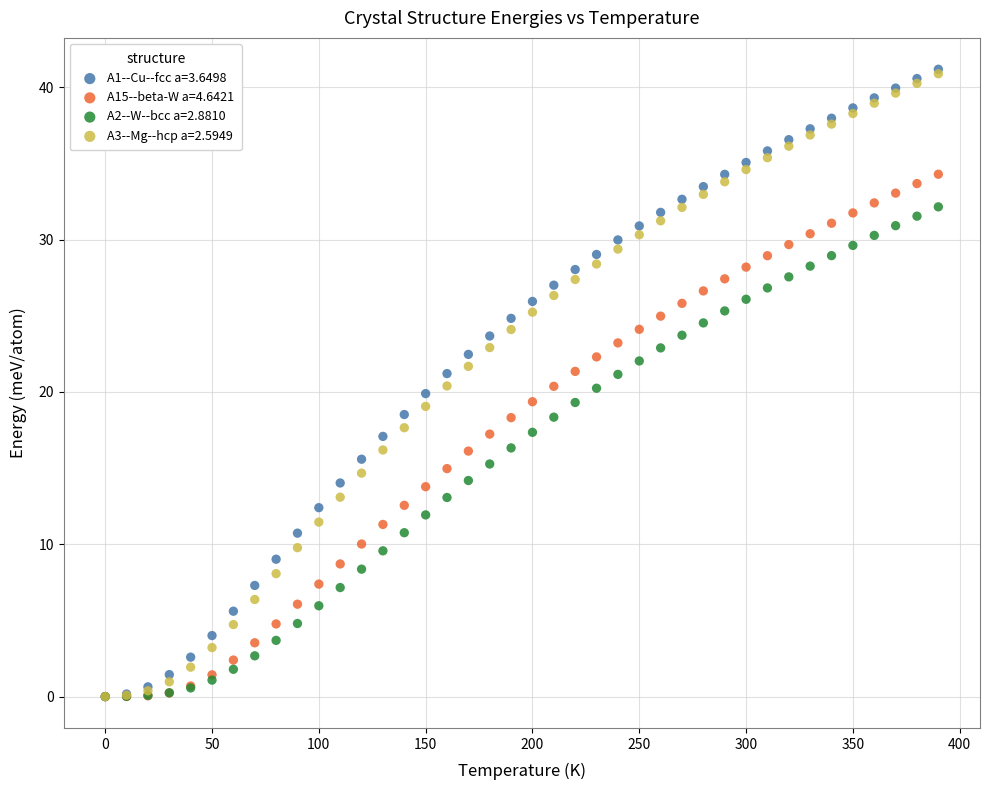

Which series has the widest spread of Y values?

A1--Cu--fcc a=3.6498